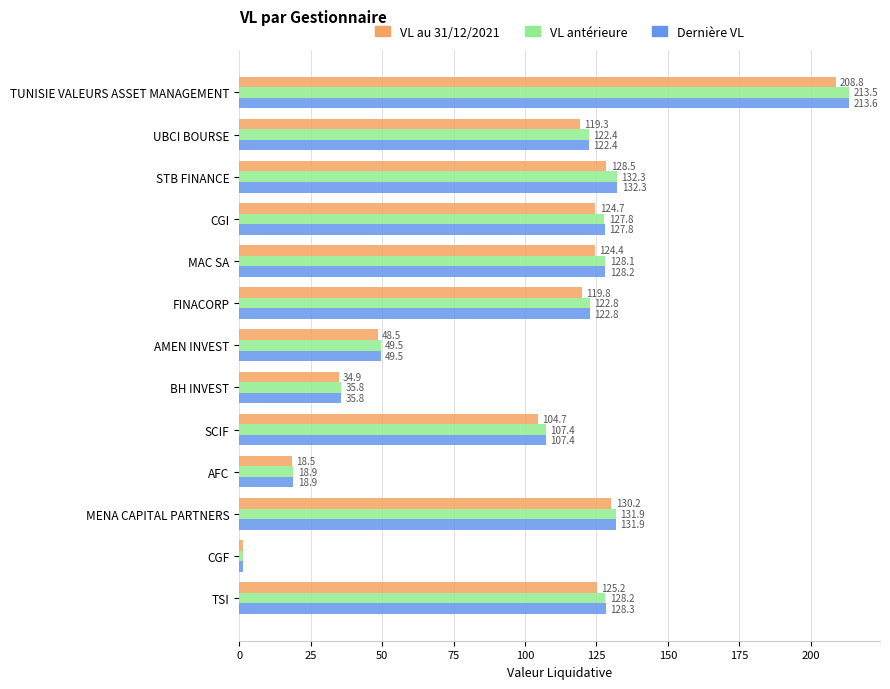

At which label does VL au 31/12/2021 reach its peak?

TUNISIE VALEURS ASSET MANAGEMENT